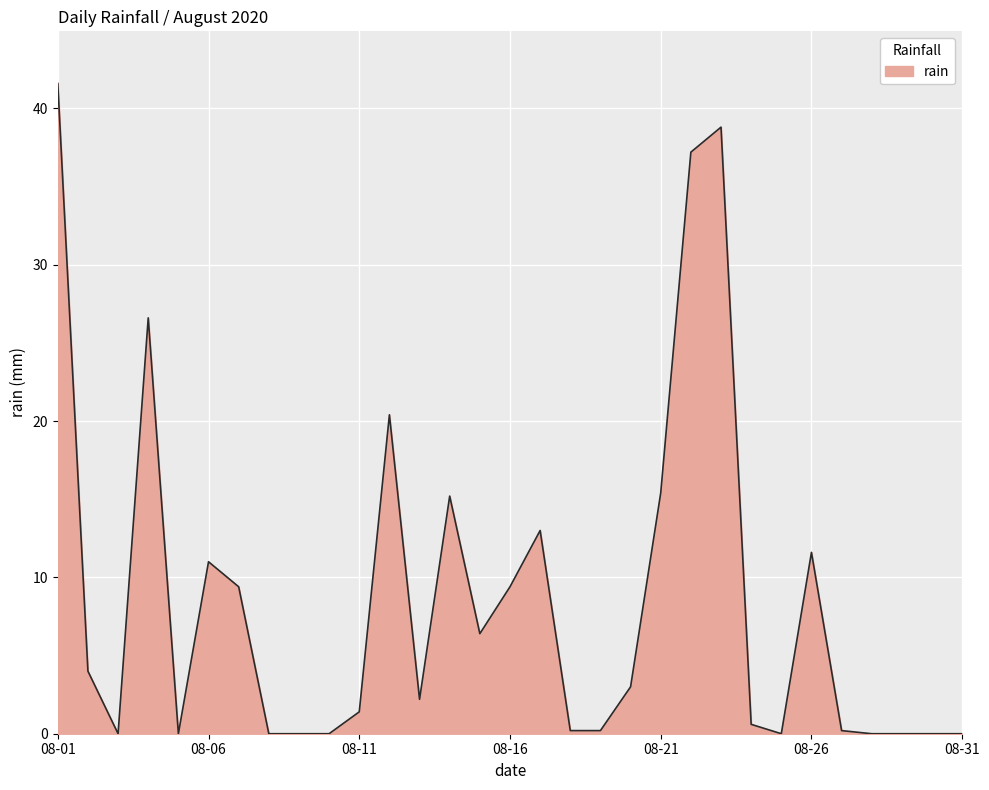

Count the number of categories in the chart.

31